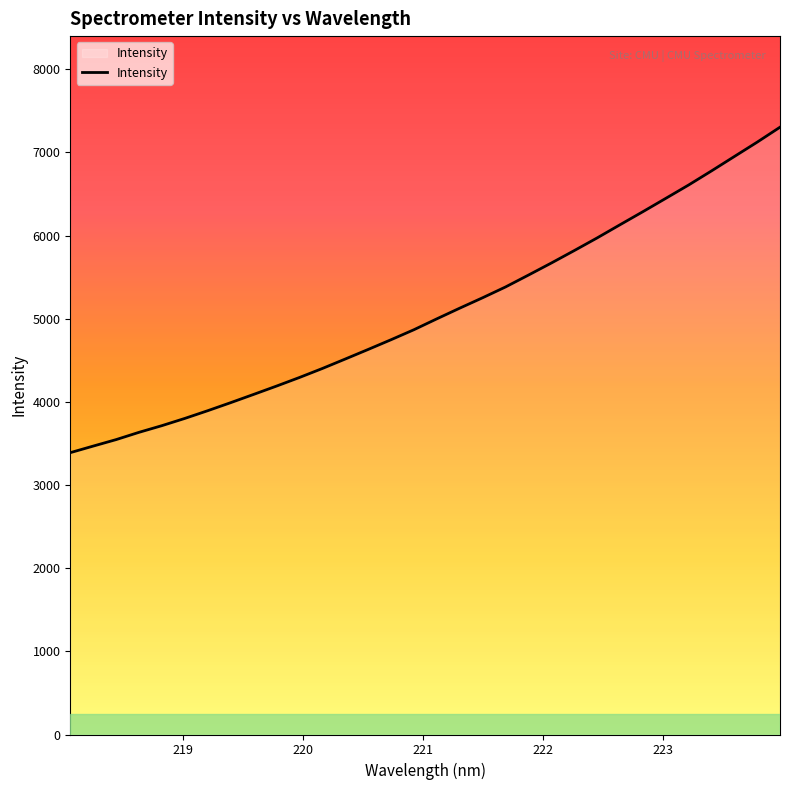

What is the maximum value shown in the chart?

7302.8